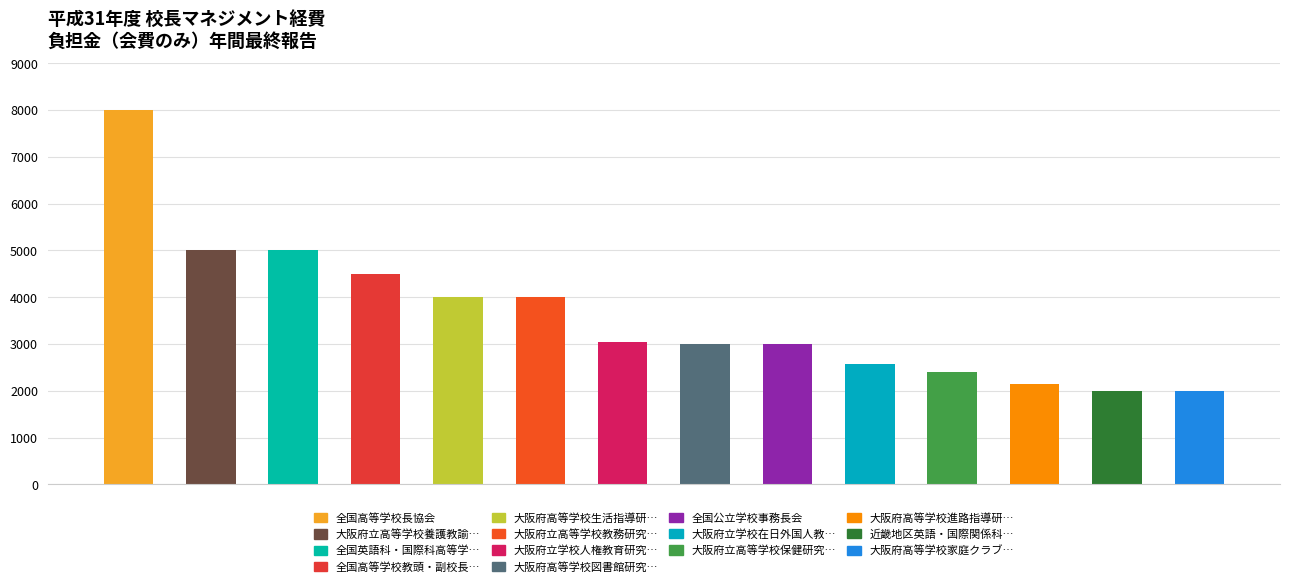

What is the sum of all values?

50680